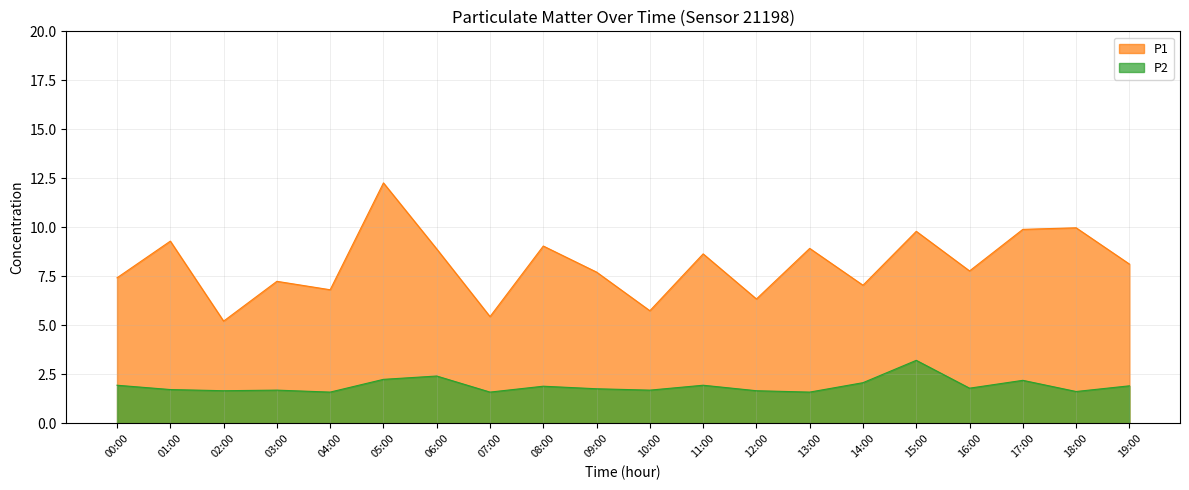

What position from the right is 02:00?

18